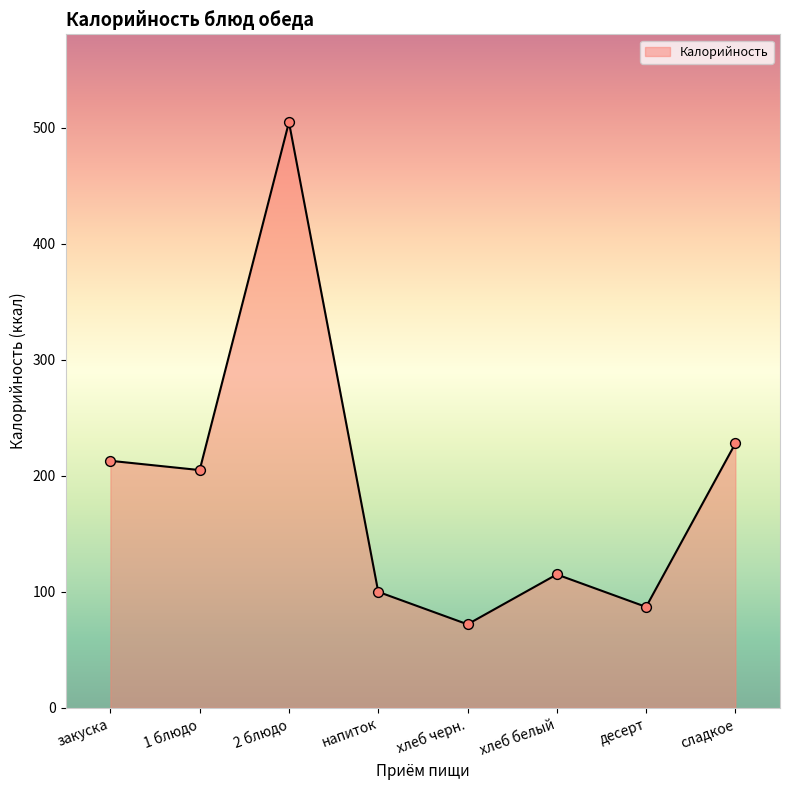

Which has a higher value, хлеб белый or сладкое?

сладкое